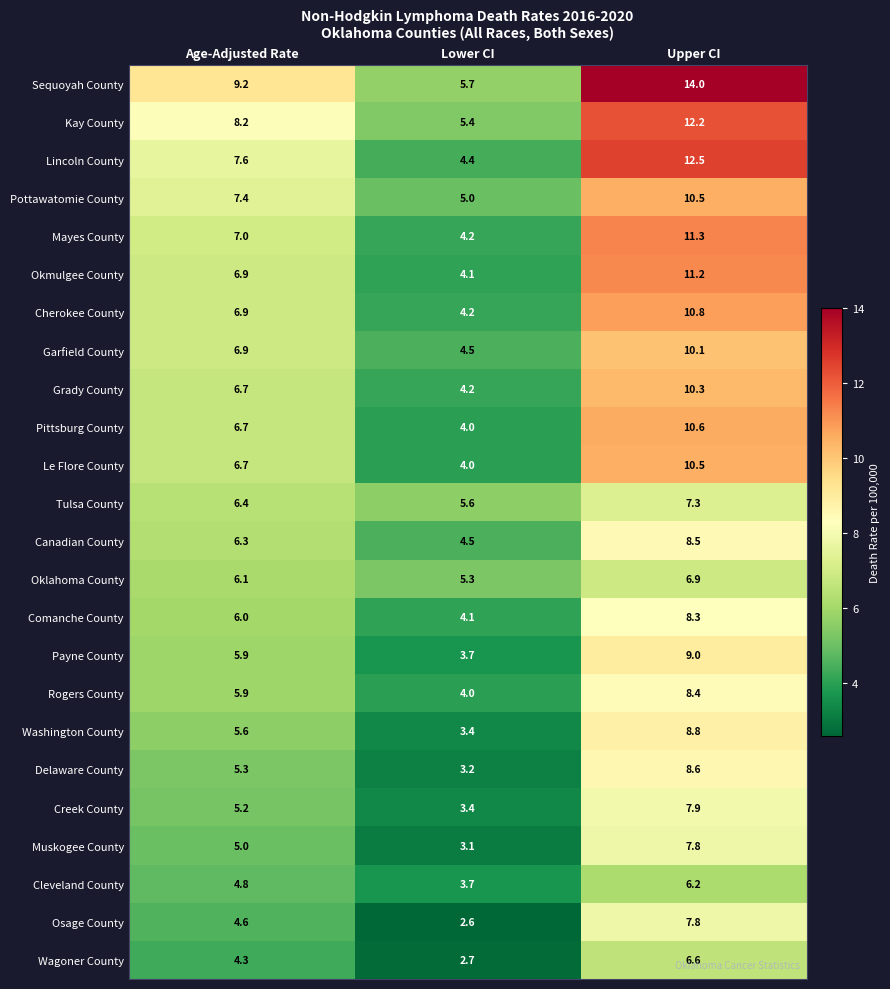

The value of Pottawatomie County at Lower CI is 5.0. True or false?

True